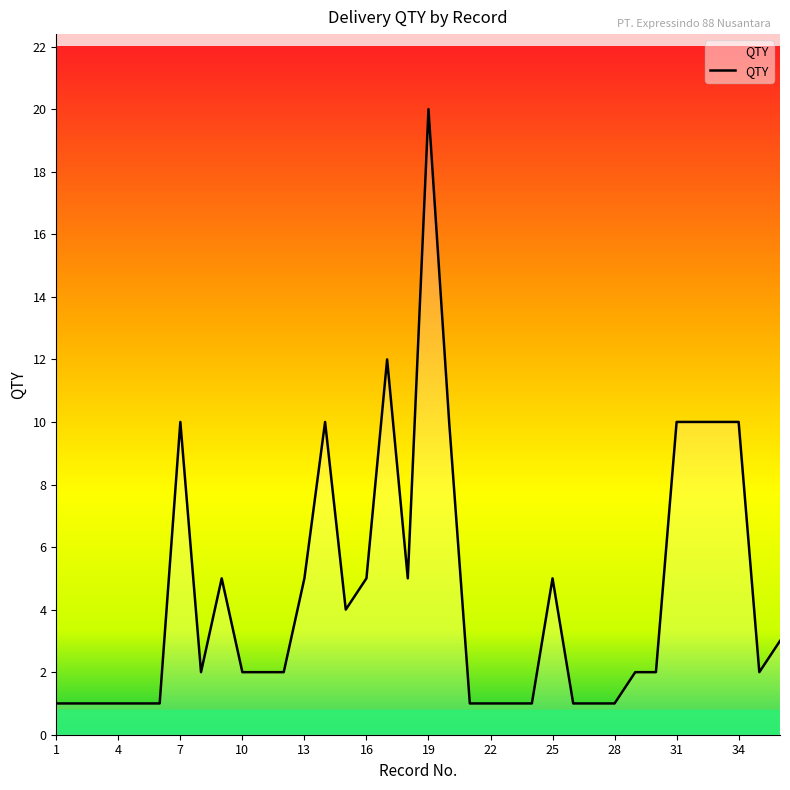

Does the chart have visible grid lines?

No